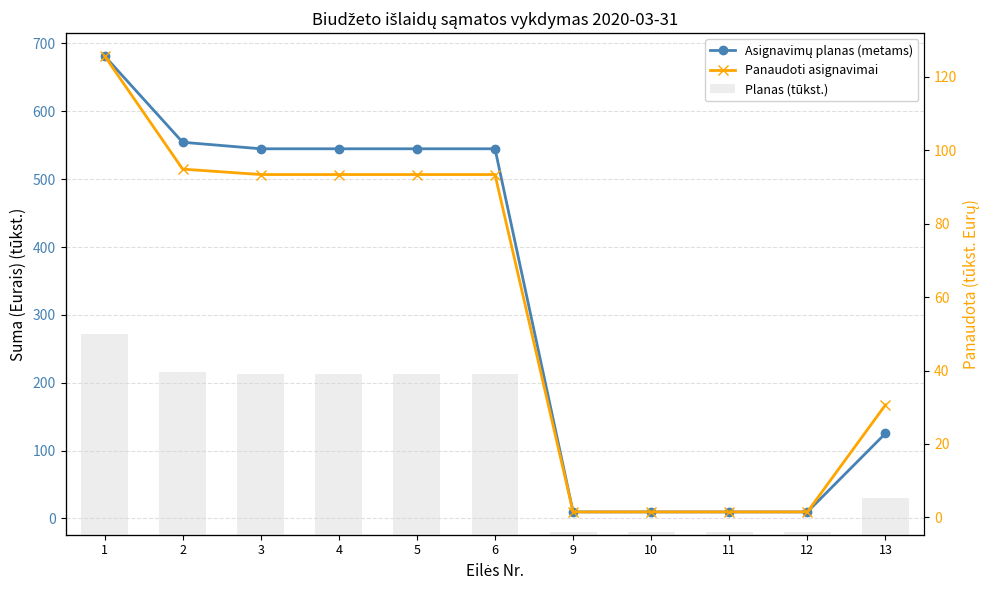

Is it true that Asignavimų planas (metams) equals 710.8 at 6?

False